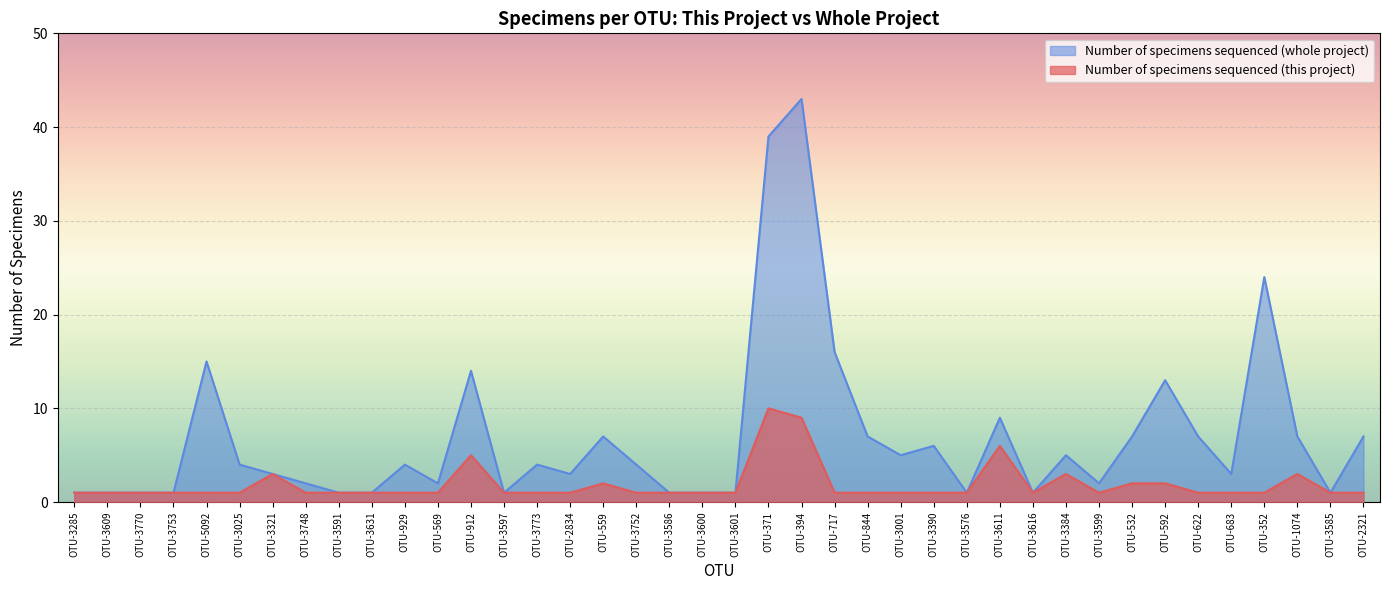

At which category is the sum across all series the highest?

OTU-394